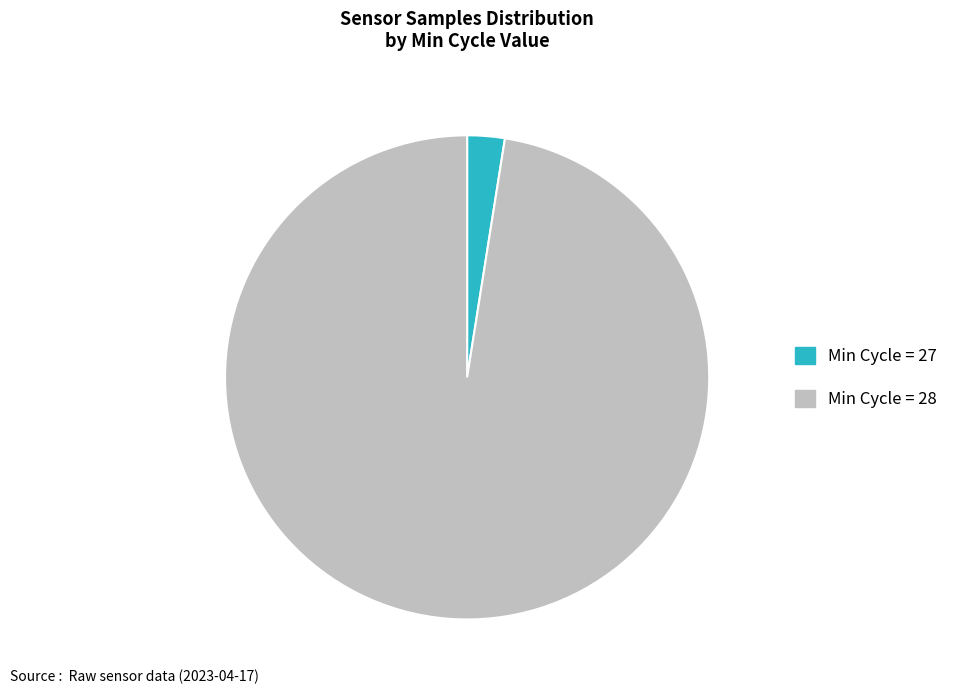

Rank the categories by value from highest to lowest.

Min Cycle = 28, Min Cycle = 27